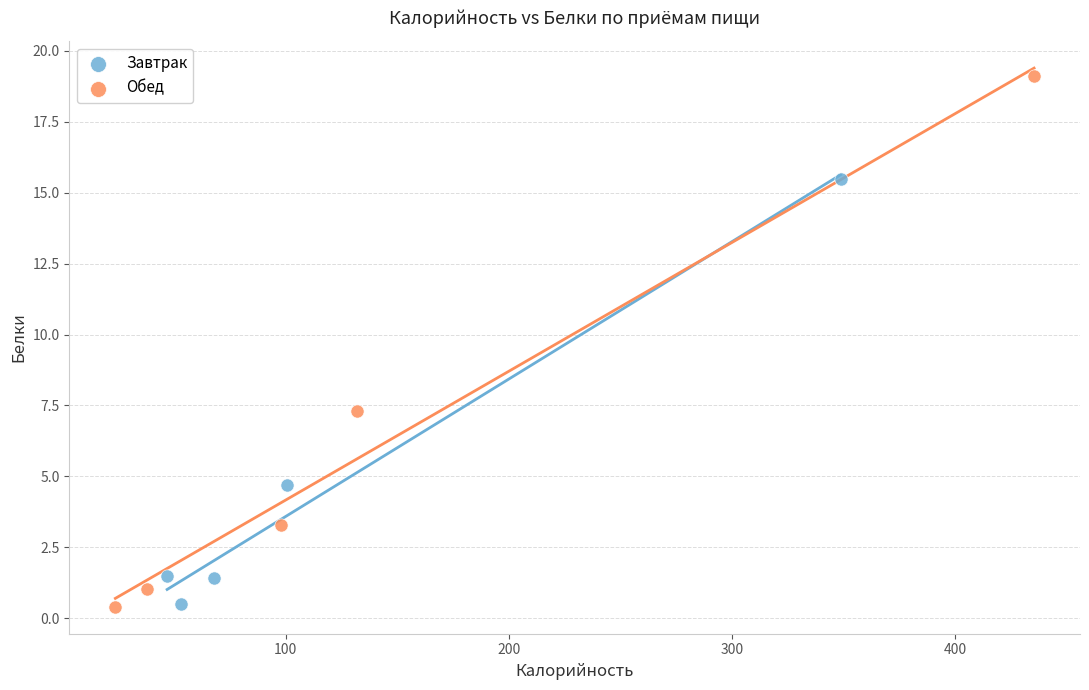

Which series contains the highest Y value?

Обед